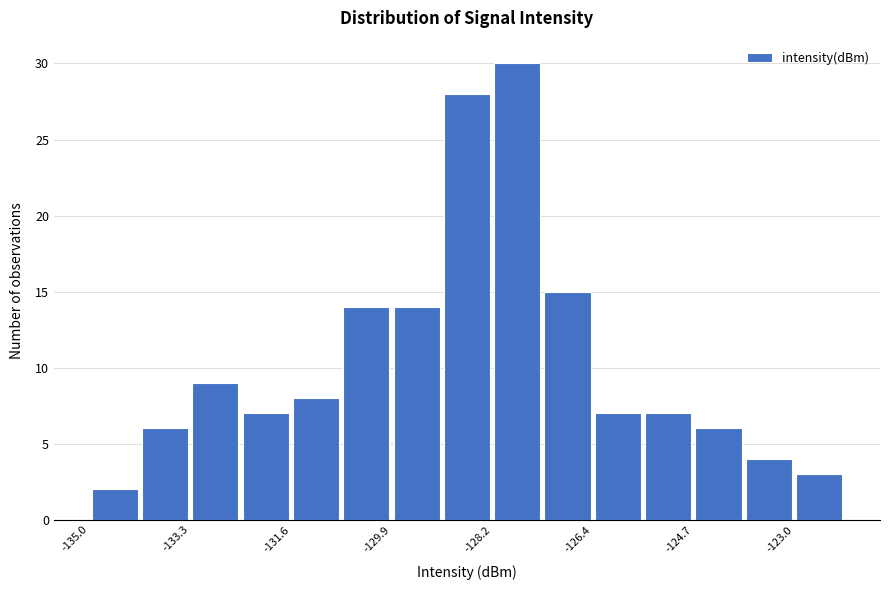

What is the height of the bar covering -130.8 to -129.8 on the x-axis? Neither the bar edges nor the heights are printed on the chart, so give them approximately, as read against the axes.

14